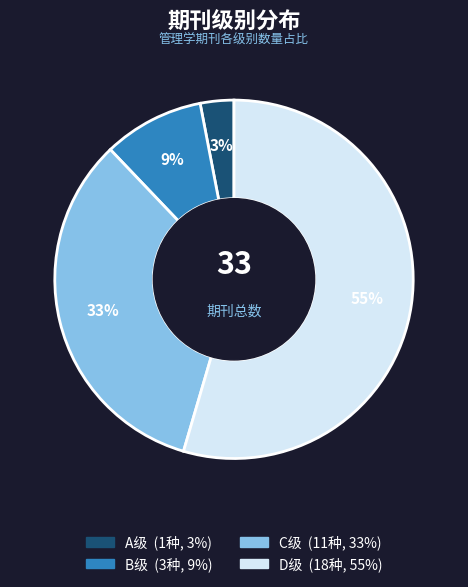

Does any single category account for the majority?

Yes